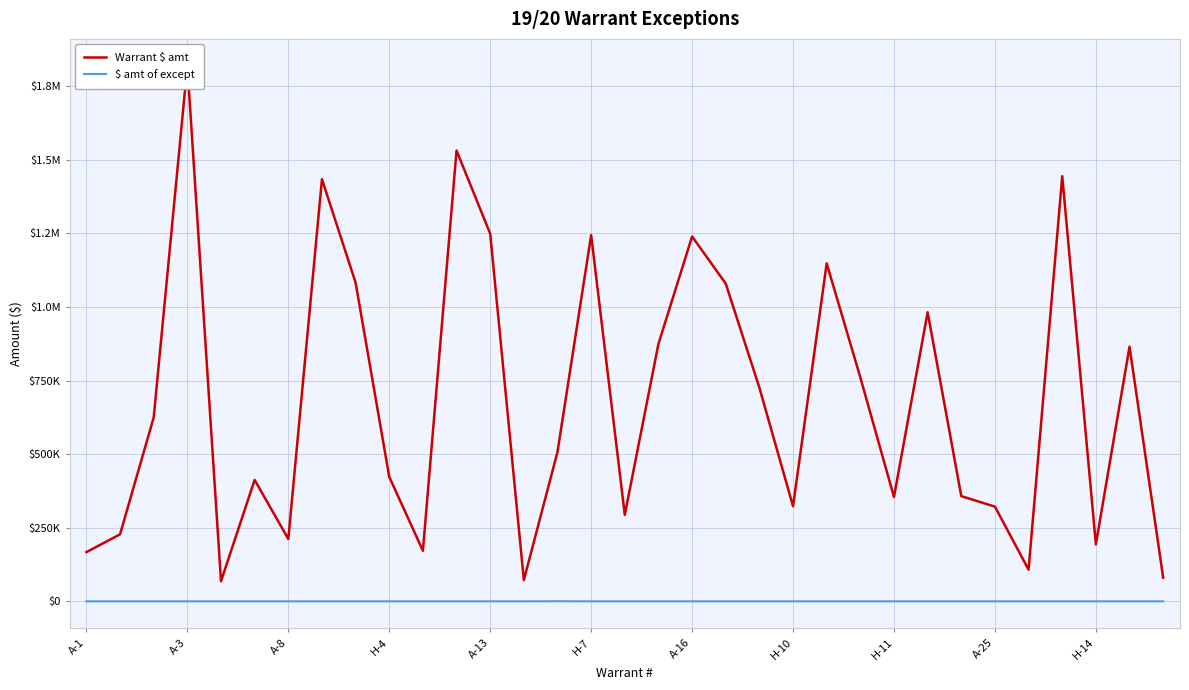

Where is the first local maximum for $ amt of except?

14